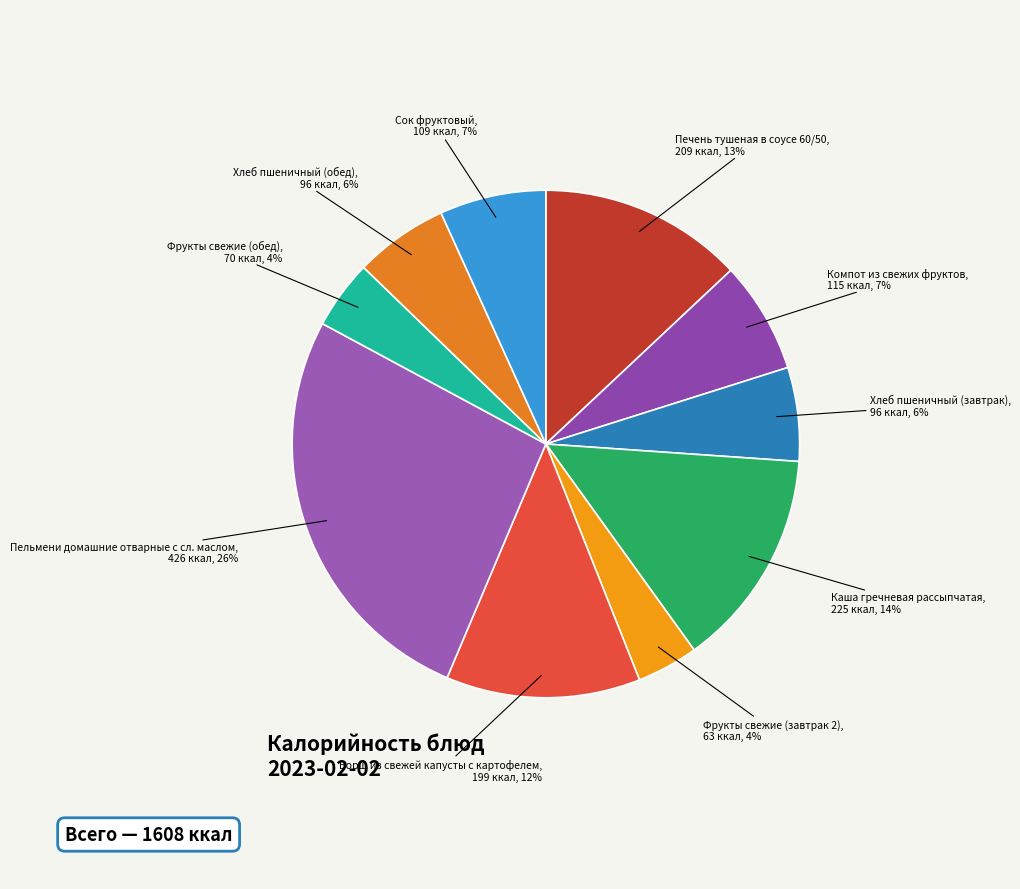

Count the number of slices in the pie.

10